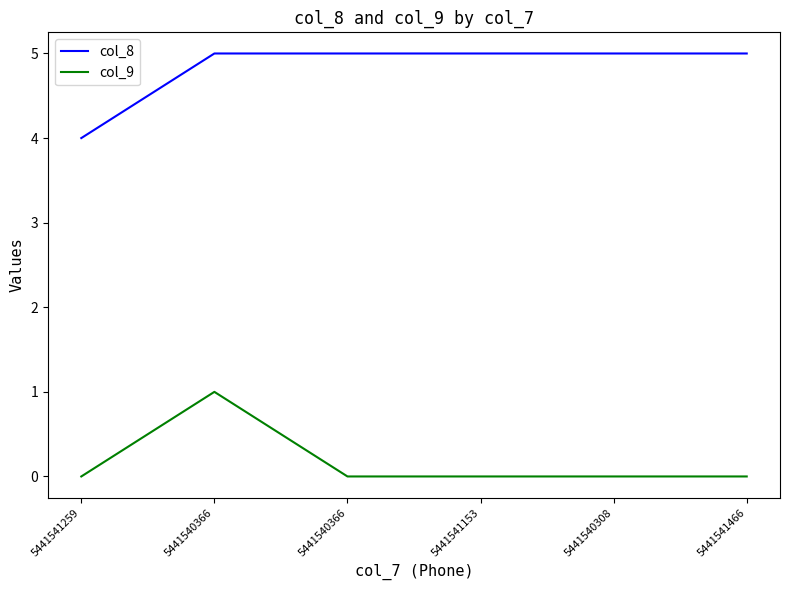

Which category has the lowest value across all series?

5441541259